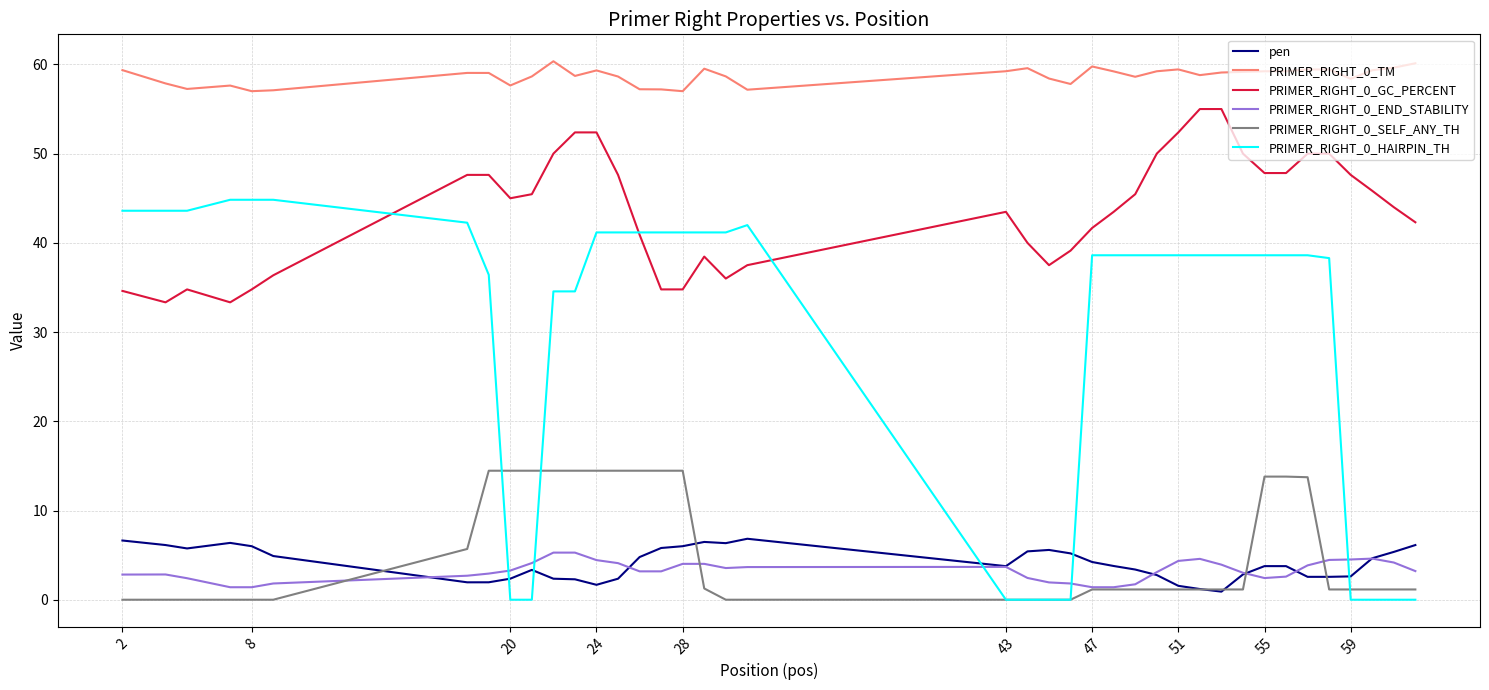

List the series in order of their peak value, lowest first.

PRIMER_RIGHT_0_END_STABILITY, pen, PRIMER_RIGHT_0_SELF_ANY_TH, PRIMER_RIGHT_0_HAIRPIN_TH, PRIMER_RIGHT_0_GC_PERCENT, PRIMER_RIGHT_0_TM